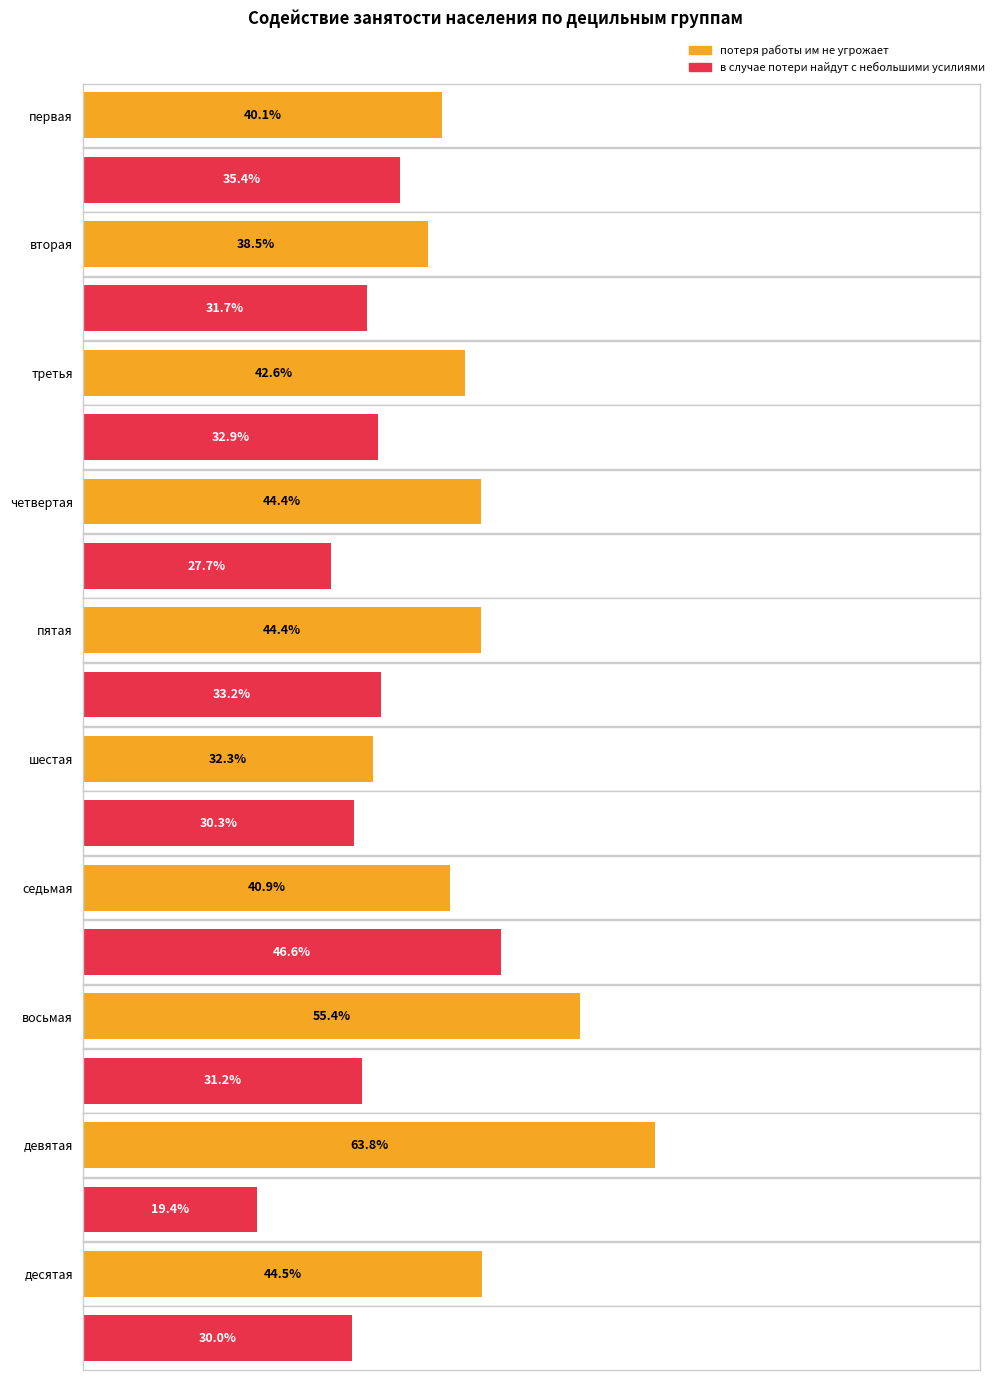

Which category has the highest value in the потеря работы им не угрожает series?

девятая